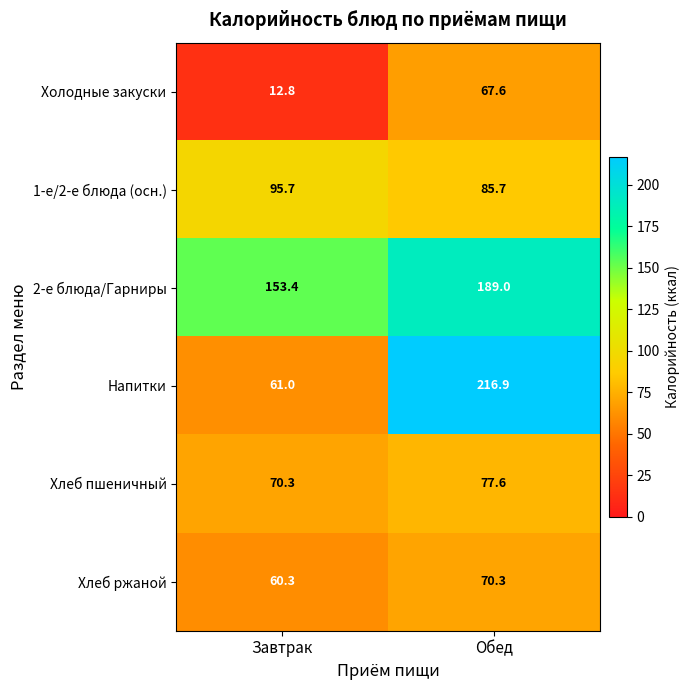

What is the difference between the maximum and minimum values in the Хлеб ржаной series?

10.0